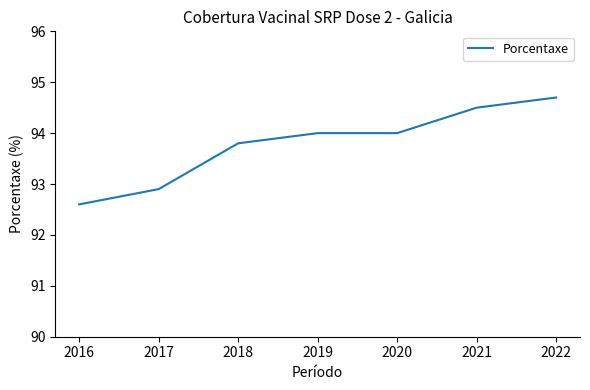

What value does the data have at 2022?

94.7